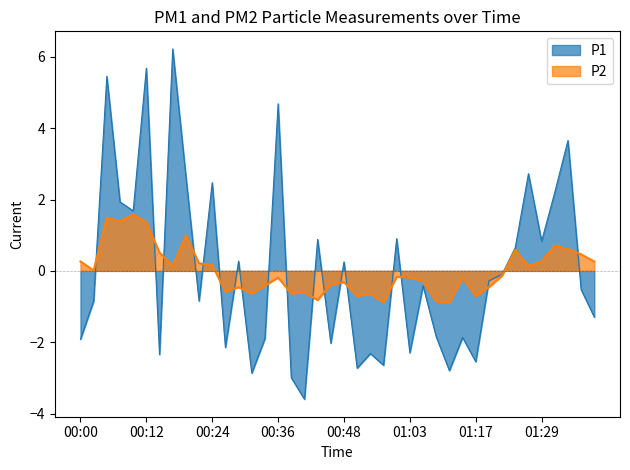

After their last crossing, which series has the higher values: P2 or P1?

P2